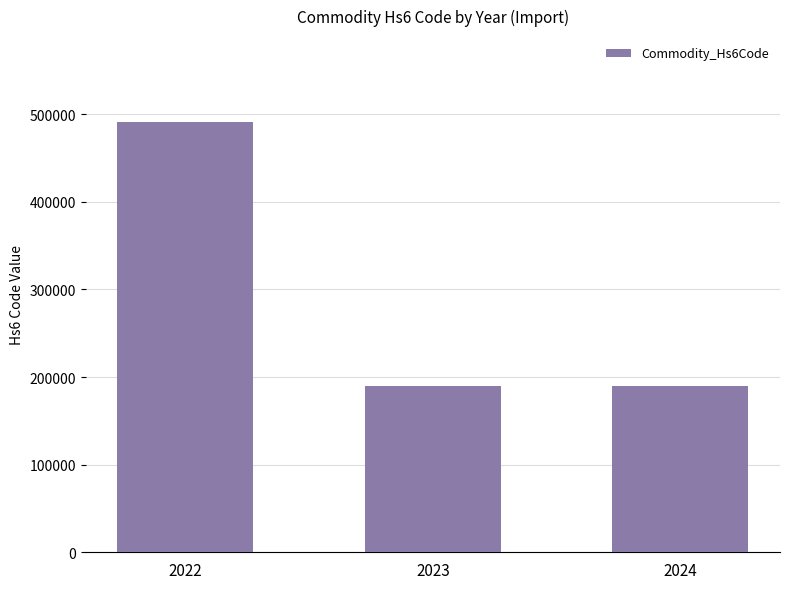

What is the sum of the values at 2022 and 2023?

681219